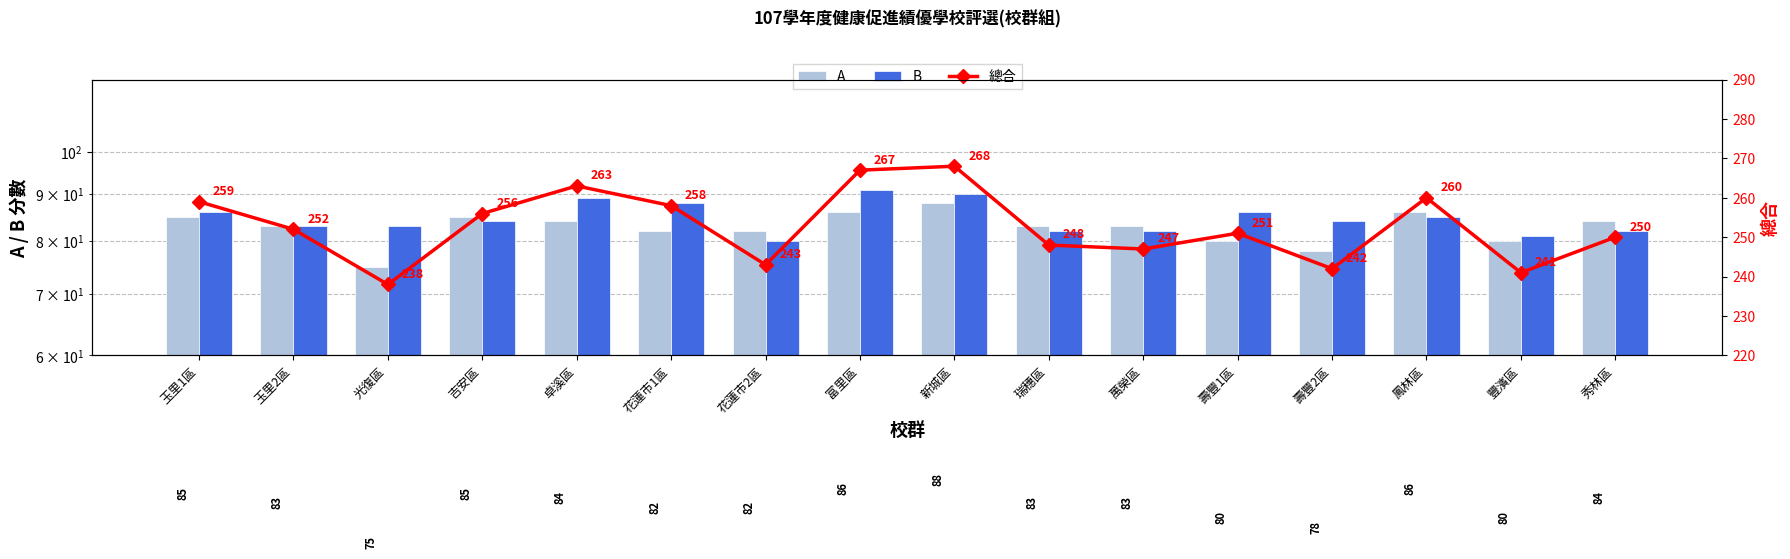

How many groups of bars are there?

16